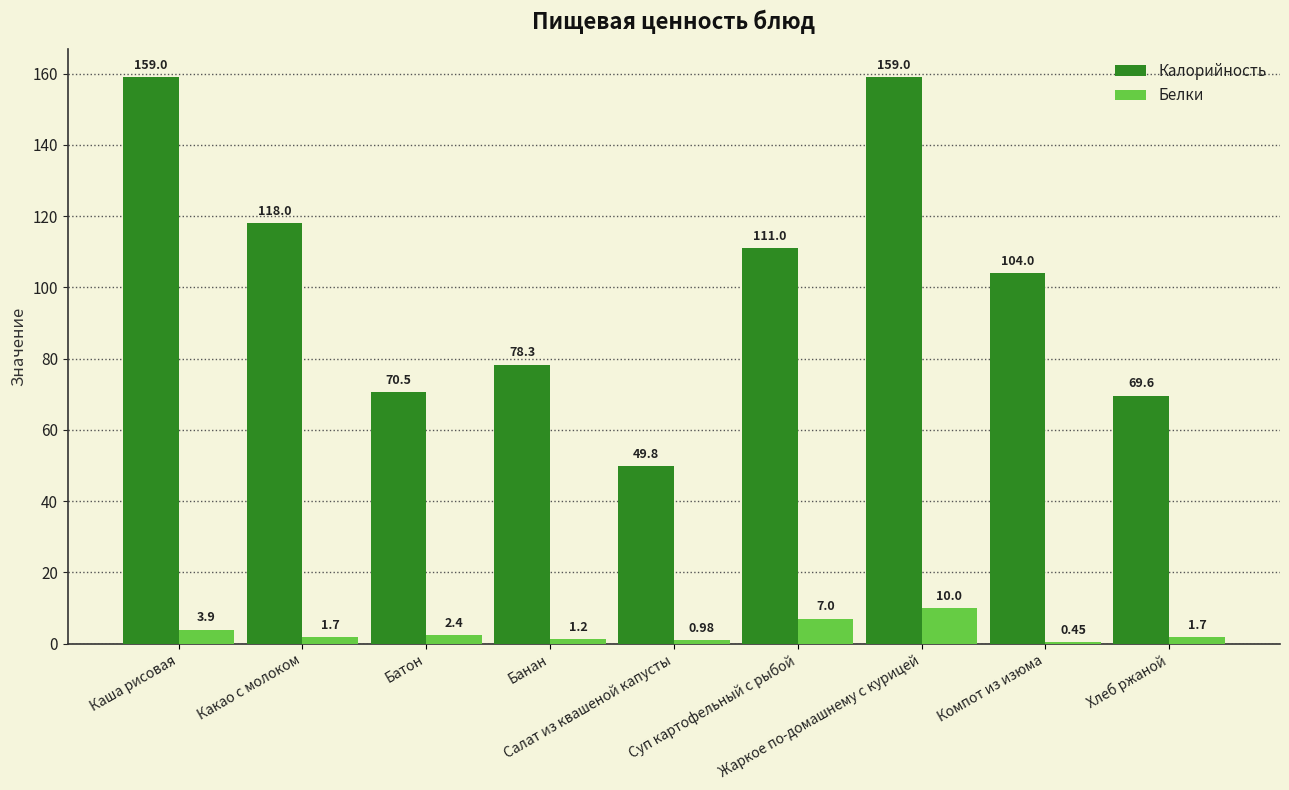

How many data points in Белки are above 1?

7